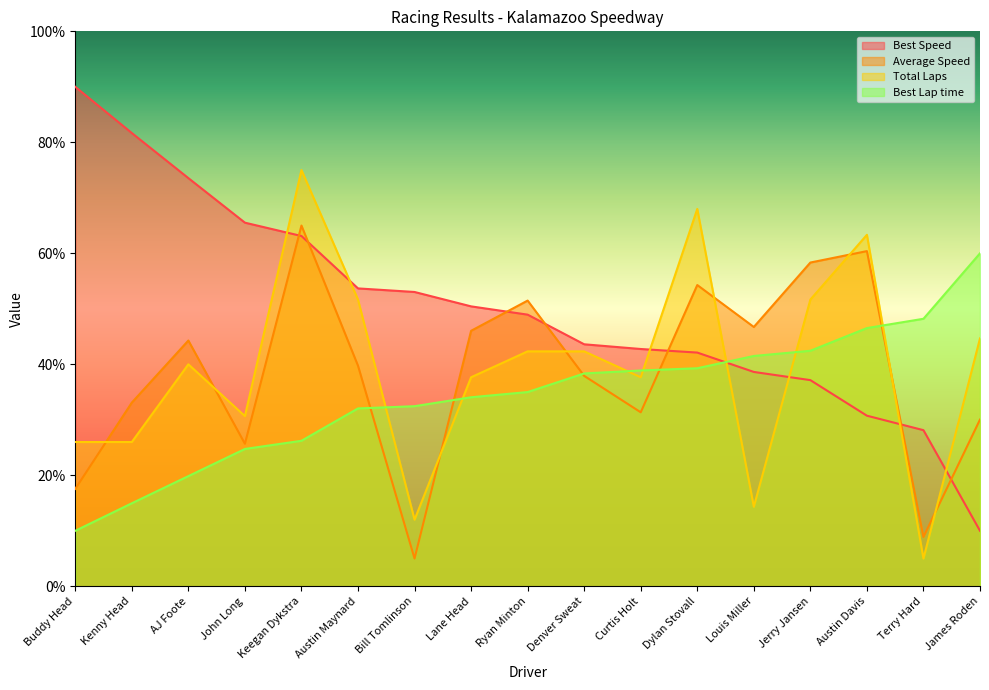

Which series has the largest range (max minus min)?

Best Speed